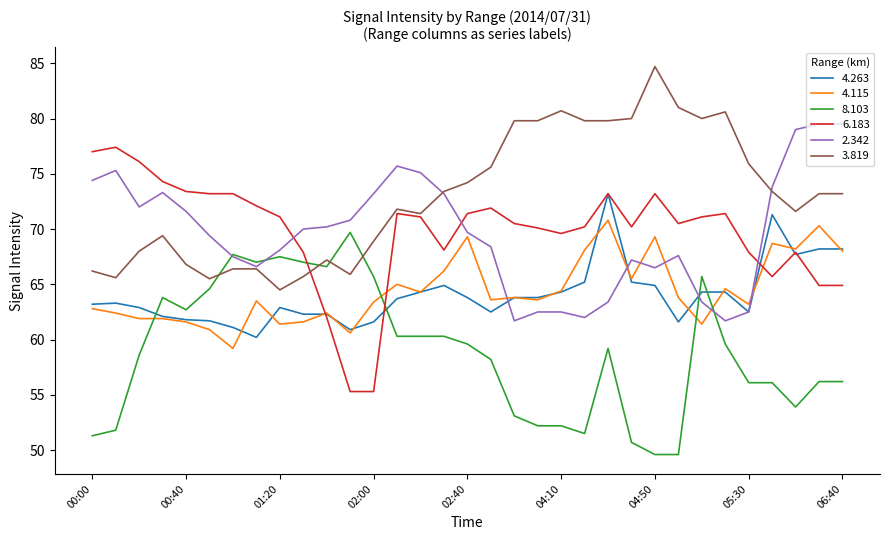

Which series has the largest total across all categories?

3.819